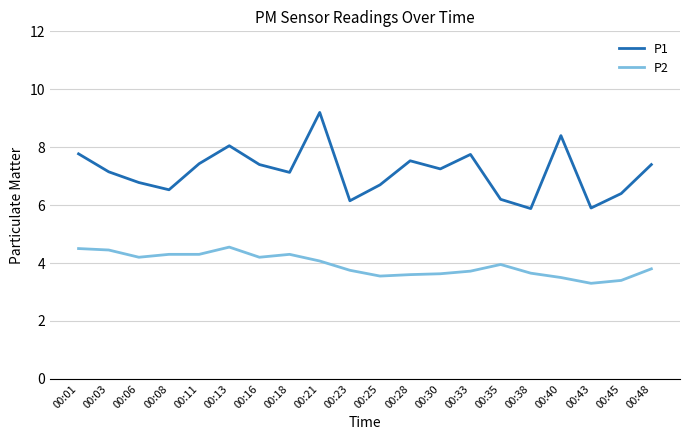

Where does the P1 series first go above 7?

00:01